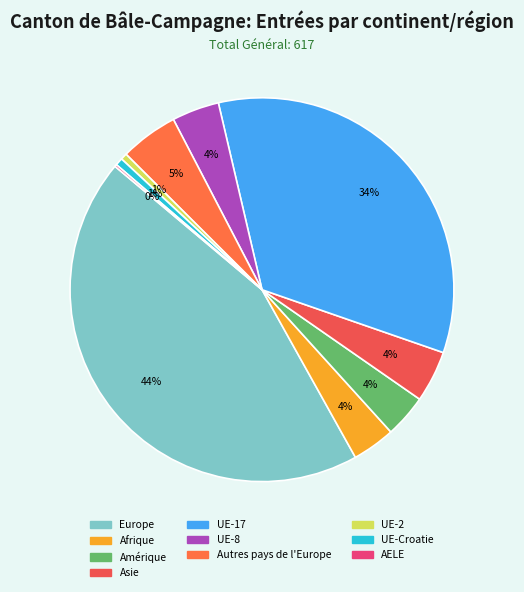

Is it true that UE-2 is 1% of the pie?

True